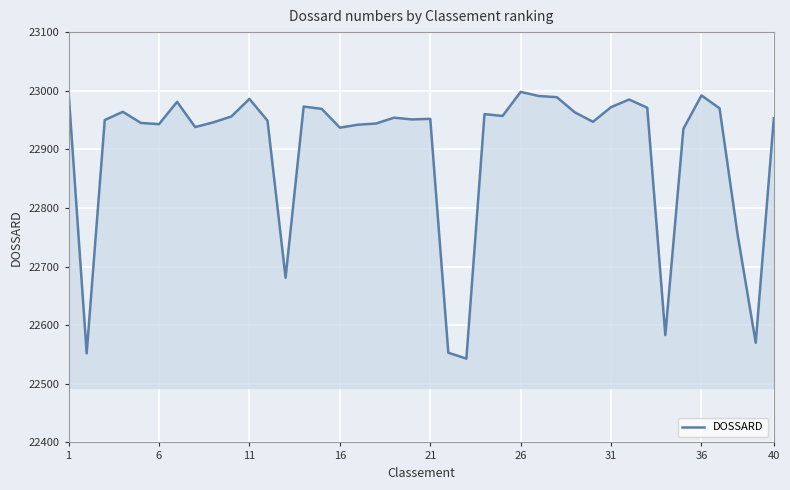

What is the difference between the maximum and minimum values?

455